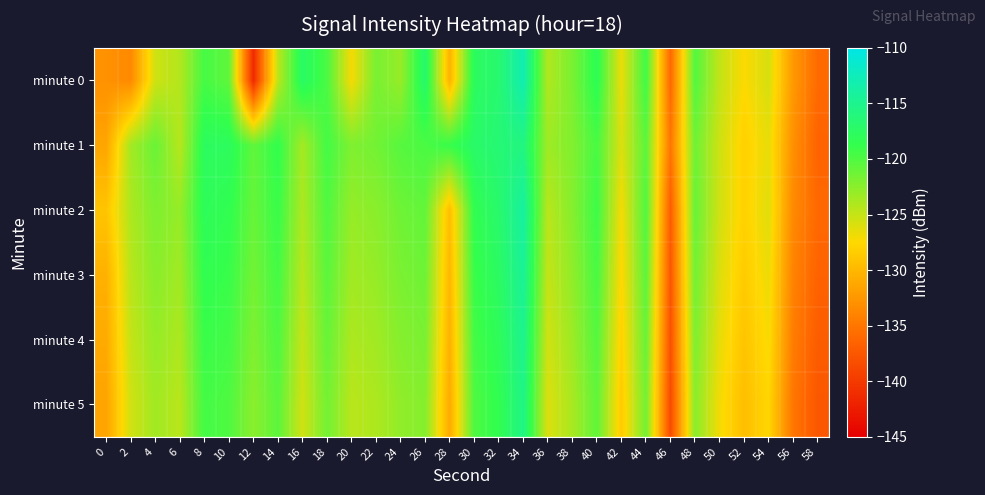

At which category is the sum across all series the highest?

34